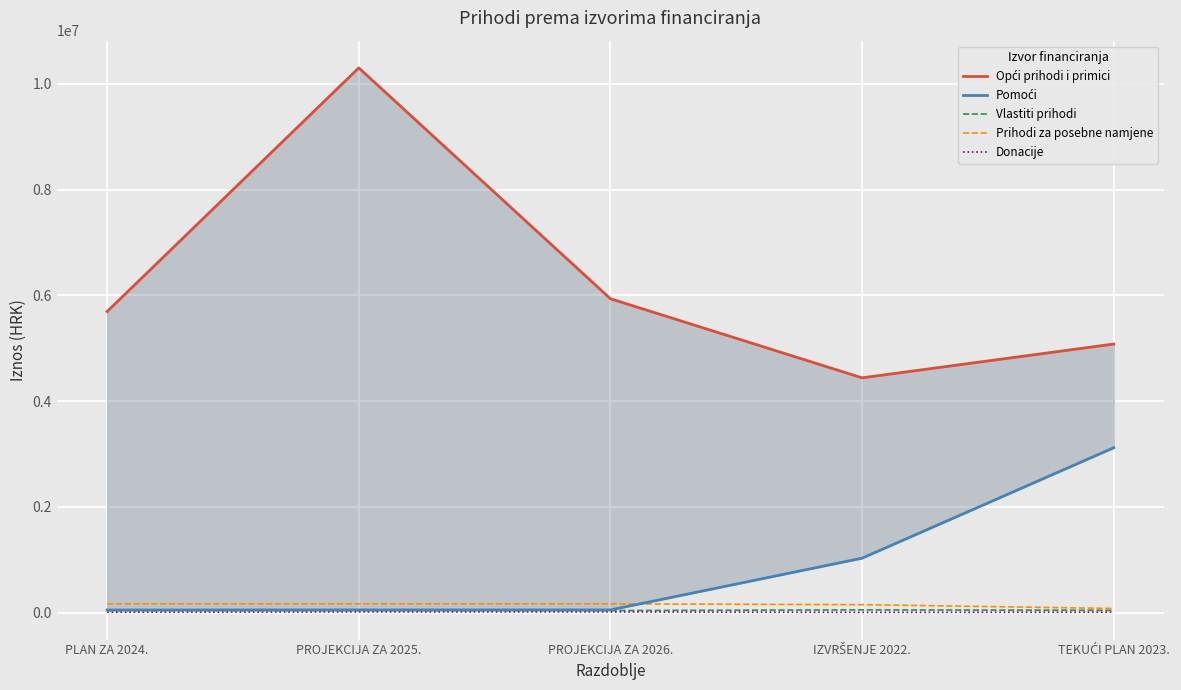

The Vlastiti prihodi series shows 53991 at IZVRŠENJE 2022.. True or false?

True